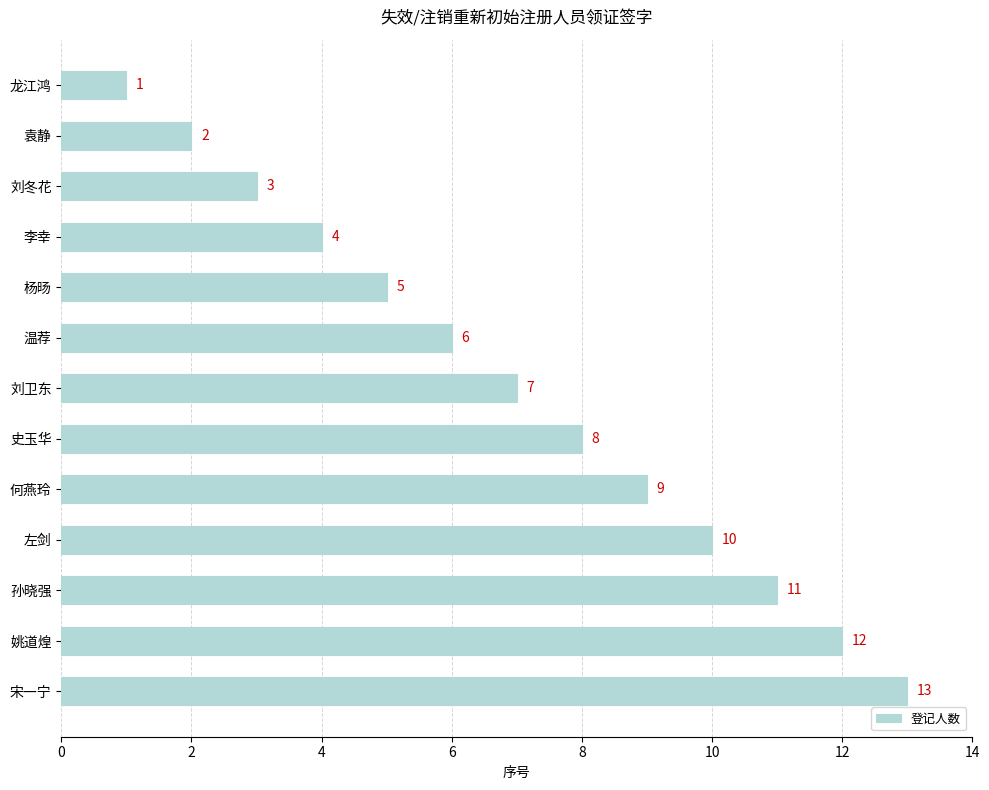

What is the average value?

7